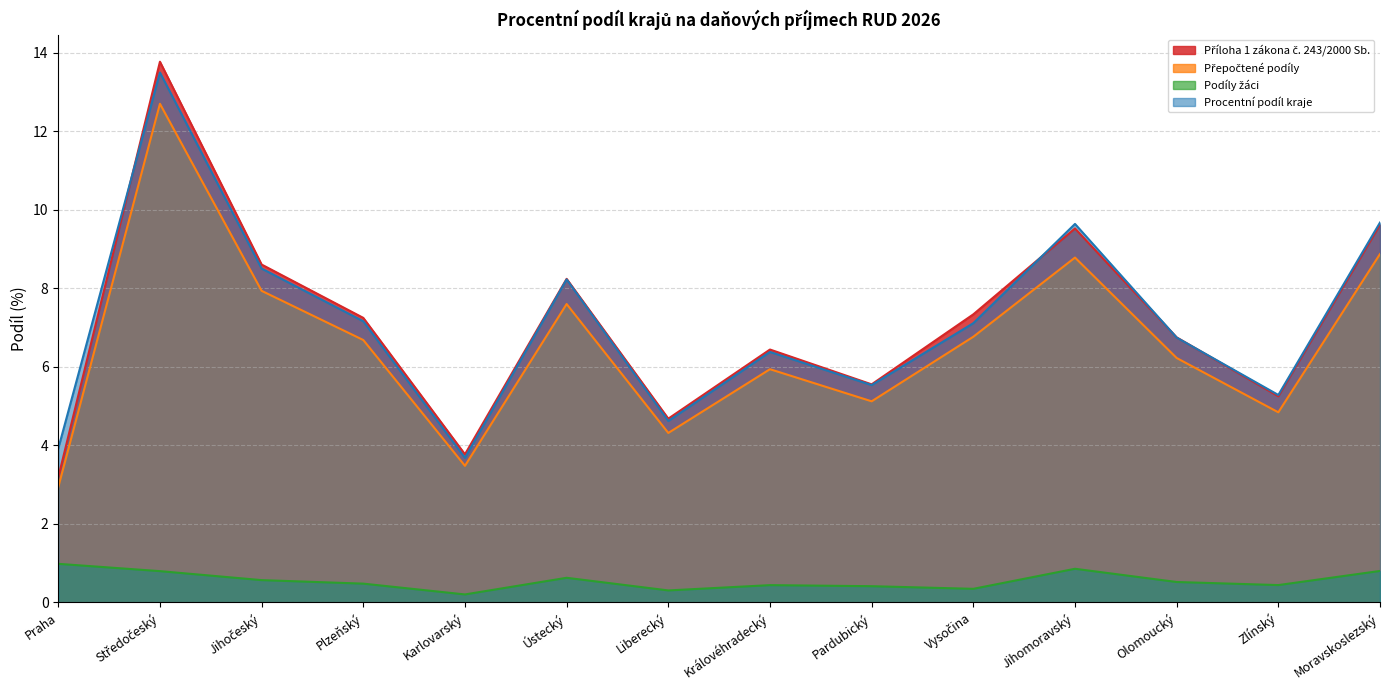

Reading left to right, list all the values displayed in this chart.

Příloha 1 zákona č. 243/2000 Sb.: Praha=3.2	Středočeský=13.8	Jihočeský=8.6	Plzeňský=7.2	Karlovarský=3.8	Ústecký=8.2	Liberecký=4.7	Královéhradecký=6.4	Pardubický=5.6	Vysočina=7.3	Jihomoravský=9.5	Olomoucký=6.8	Zlínský=5.3	Moravskoslezský=9.6
Přepočtené podíly: Praha=2.9	Středočeský=12.7	Jihočeský=7.9	Plzeňský=6.7	Karlovarský=3.5	Ústecký=7.6	Liberecký=4.3	Královéhradecký=5.9	Pardubický=5.1	Vysočina=6.8	Jihomoravský=8.8	Olomoucký=6.2	Zlínský=4.8	Moravskoslezský=8.9
Podíly žáci: Praha=1.0	Středočeský=0.8	Jihočeský=0.6	Plzeňský=0.5	Karlovarský=0.2	Ústecký=0.6	Liberecký=0.3	Královéhradecký=0.4	Pardubický=0.4	Vysočina=0.3	Jihomoravský=0.9	Olomoucký=0.5	Zlínský=0.4	Moravskoslezský=0.8
Procentní podíl kraje: Praha=3.9	Středočeský=13.5	Jihočeský=8.5	Plzeňský=7.2	Karlovarský=3.7	Ústecký=8.2	Liberecký=4.6	Královéhradecký=6.4	Pardubický=5.5	Vysočina=7.1	Jihomoravský=9.6	Olomoucký=6.7	Zlínský=5.3	Moravskoslezský=9.7